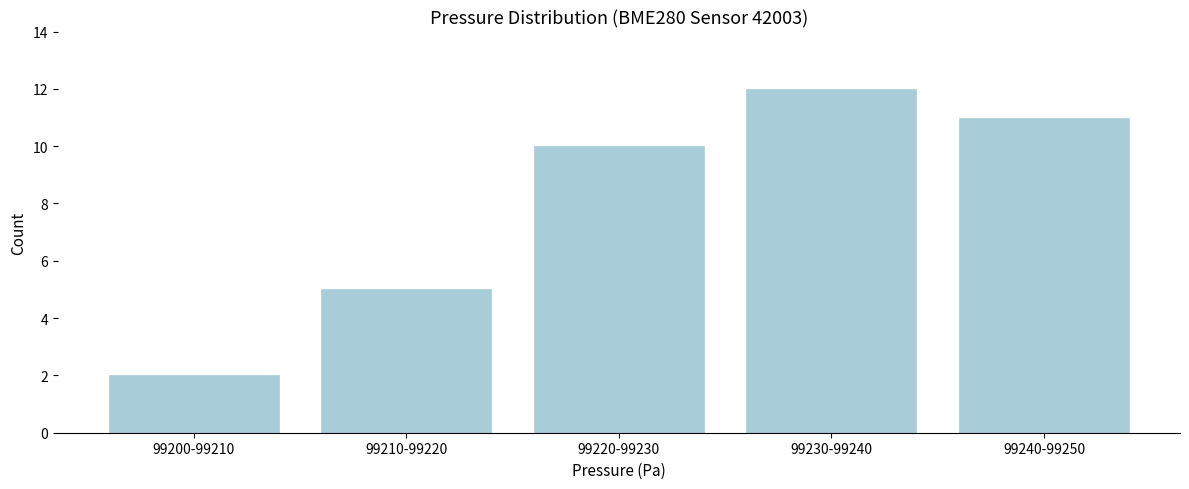

Reading left to right, what are all the values shown in this chart?

2	5	10	12	11